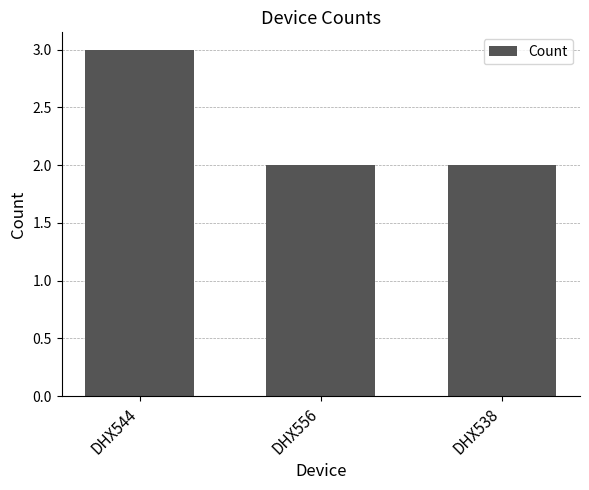

What is the label of the 1st bar from the left?

DHX544